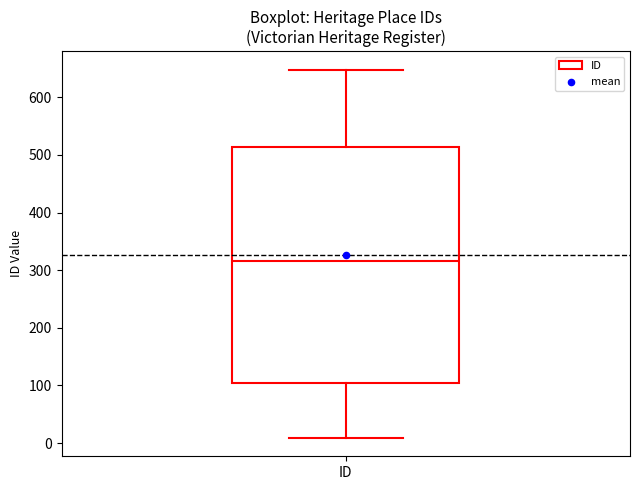

Where does the lower whisker of the box for ID end on the y-axis? The values are not printed on the chart, so give them approximately, as read against the axis.

10